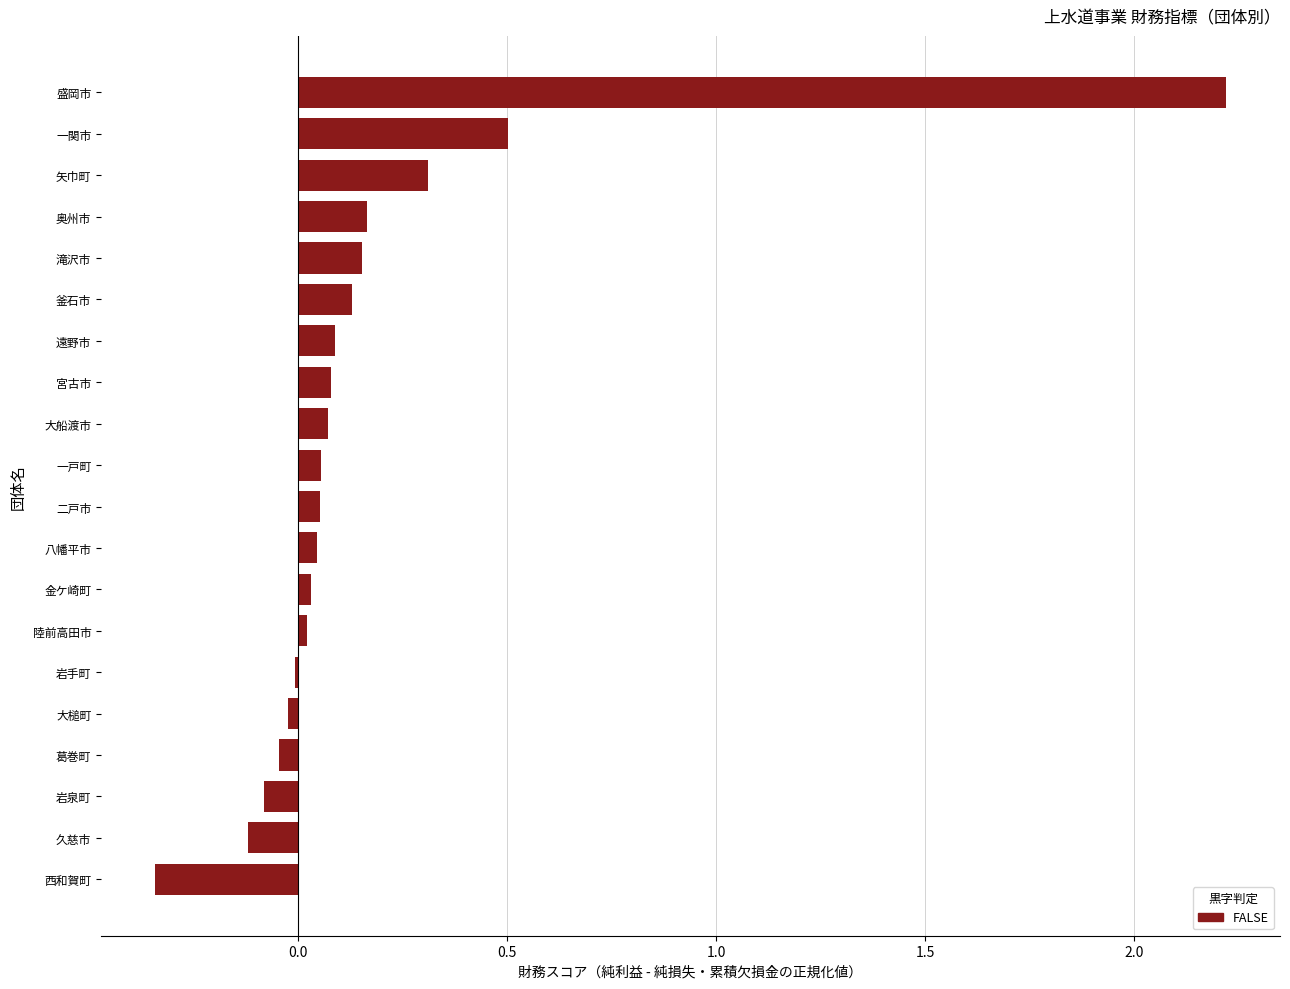

Which has a higher value, 矢巾町 or 一戸町?

矢巾町